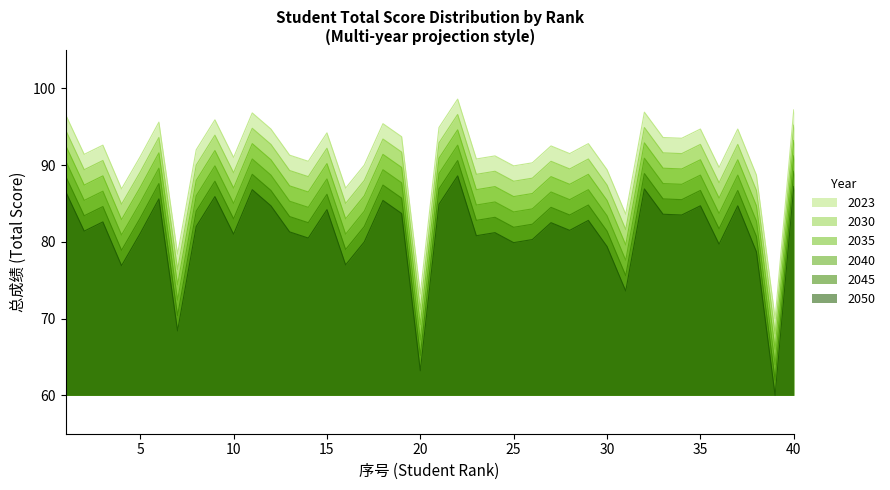

At which label does 2035 first exceed 88?

1